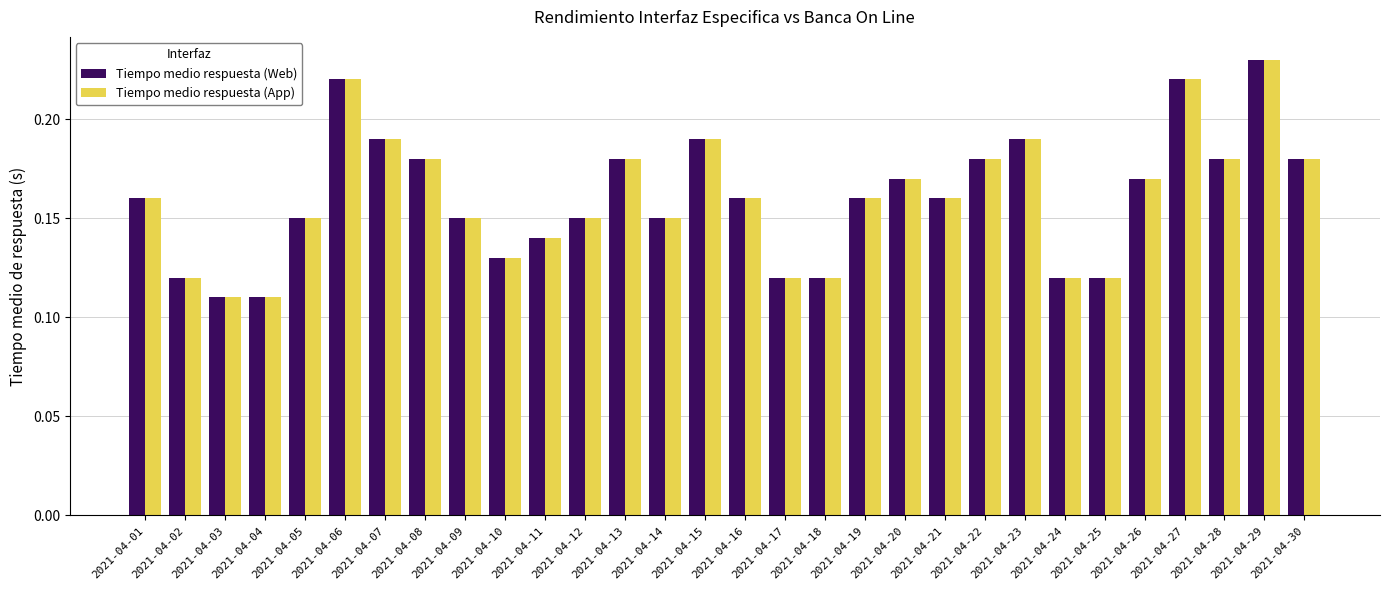

At how many categories does at least one series exceed 0?

30